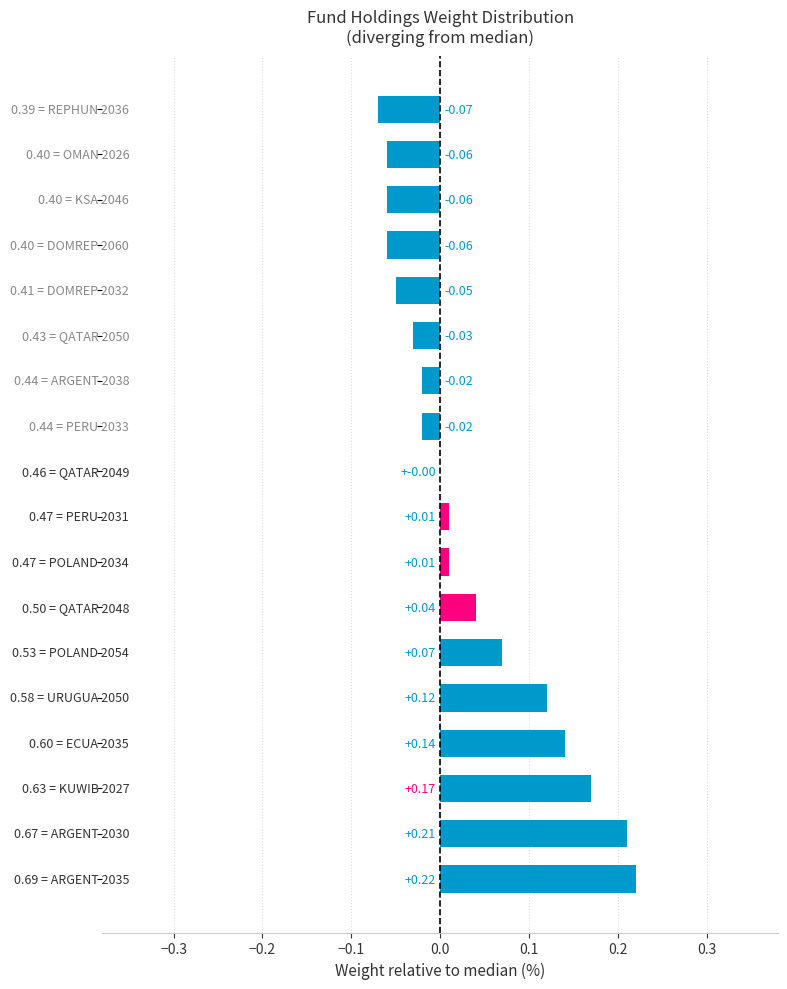

Does the chart contain stacked bars?

No